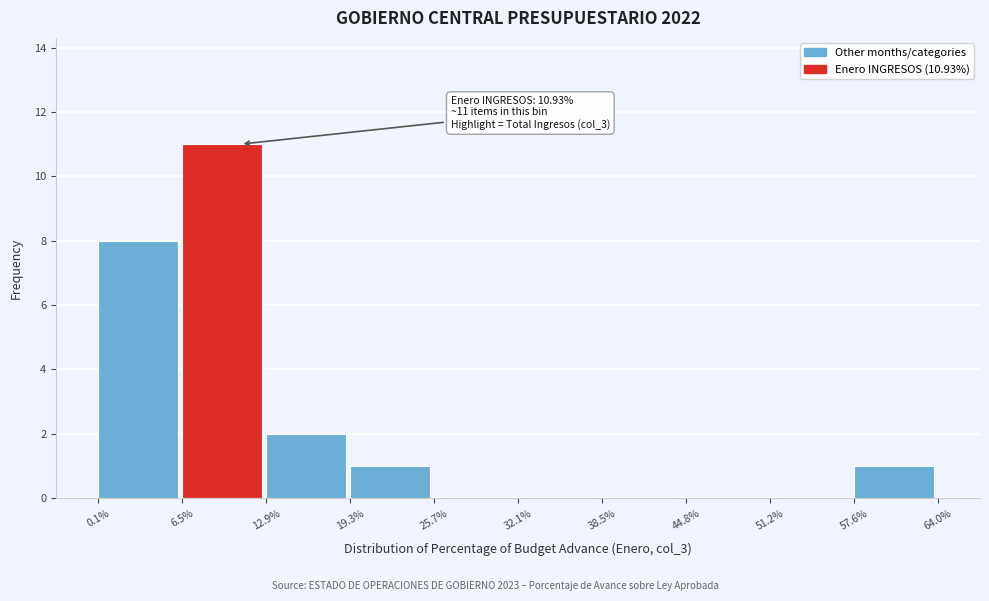

Which range on the x-axis has the tallest bar?

6.5% to 12.9%